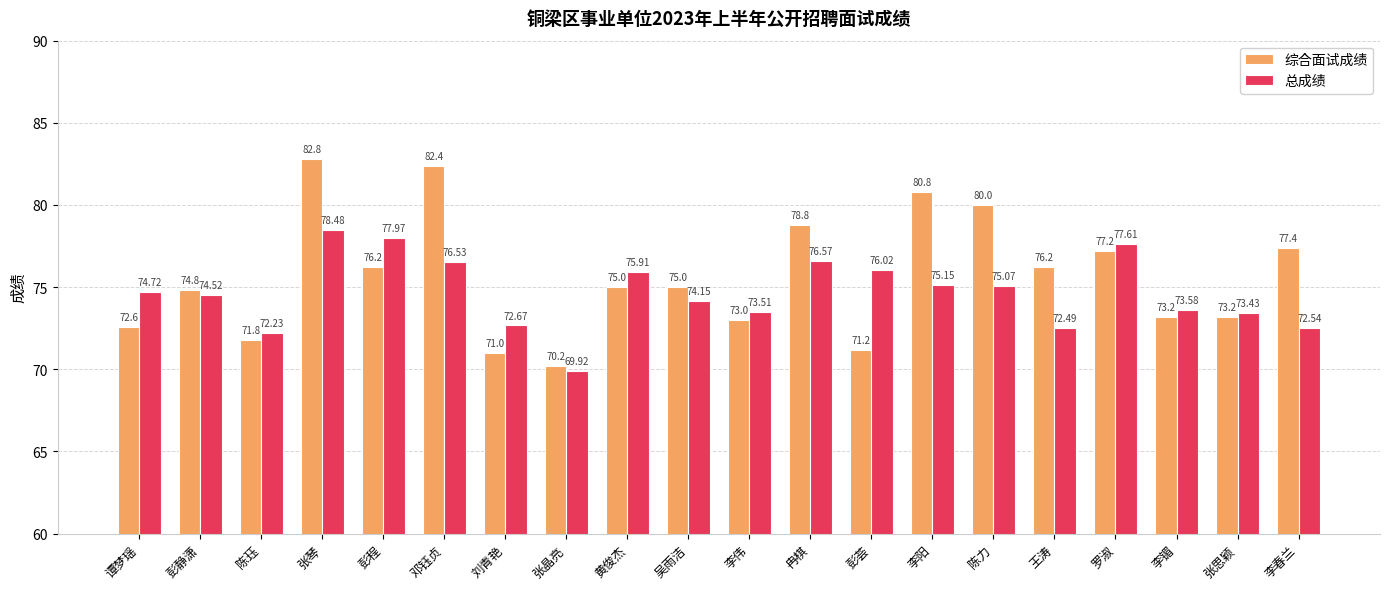

The value of 总成绩 at 罗淑 is 77.6. True or false?

True